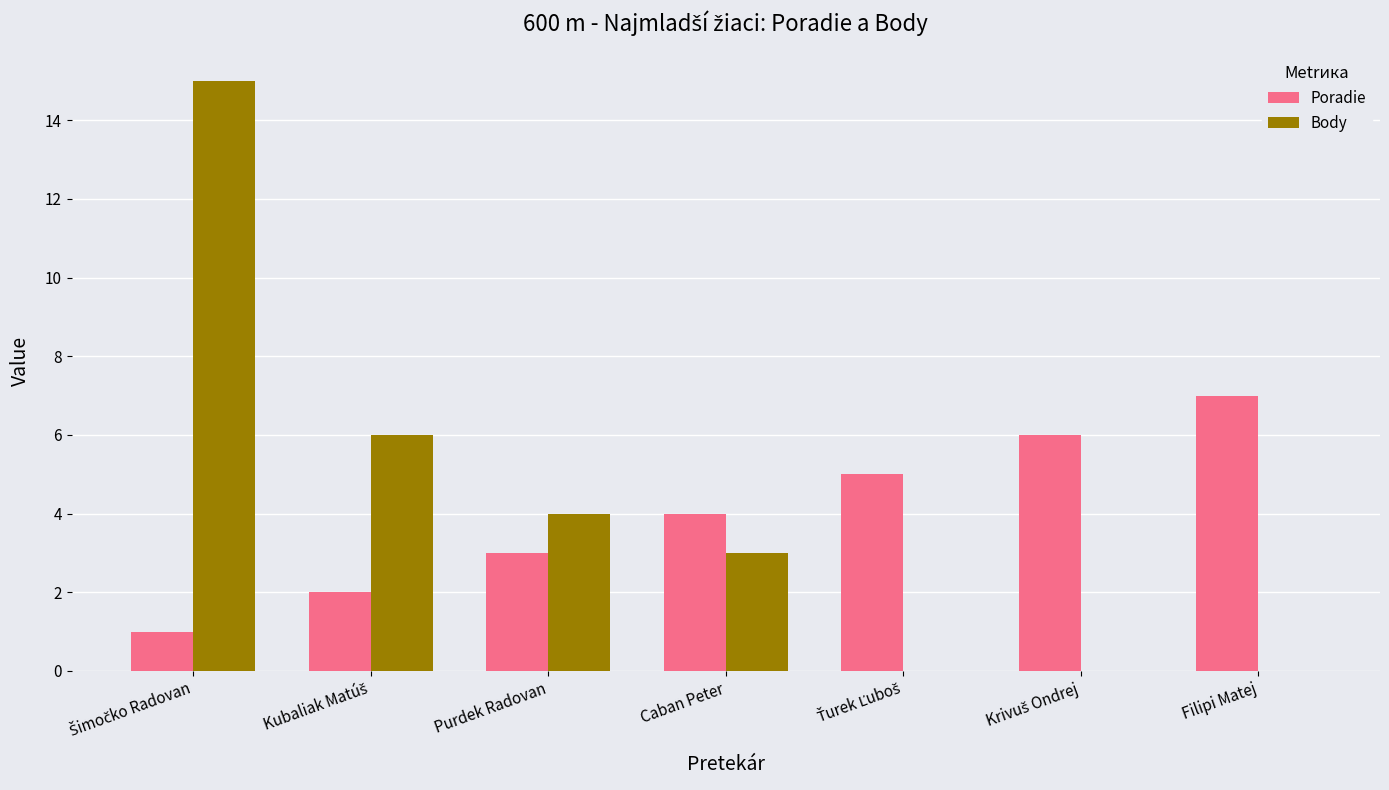

What is the maximum value for Poradie?

7